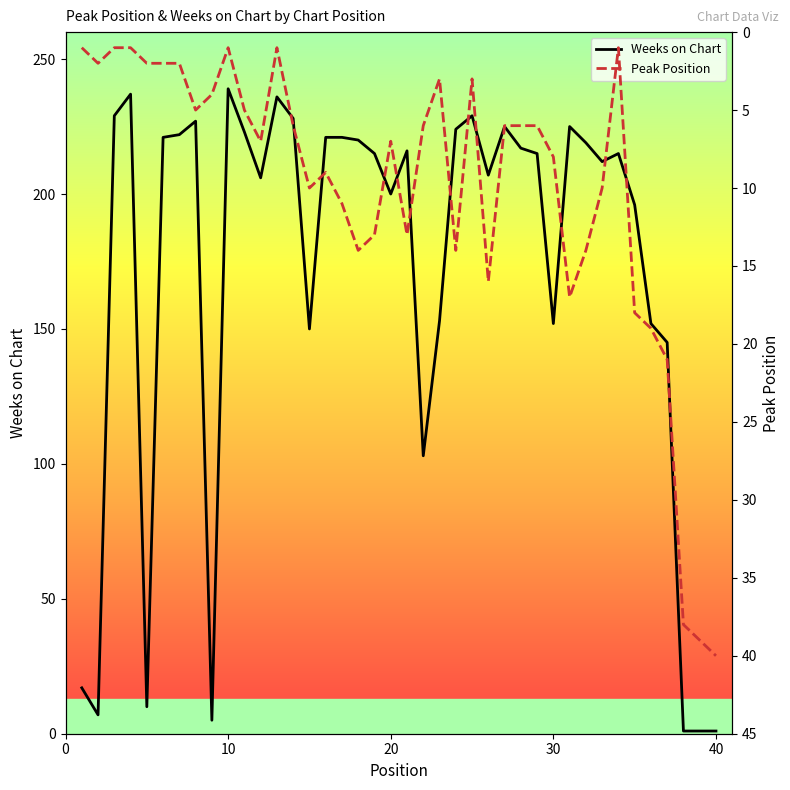

Which series has the largest total across all categories?

Weeks on Chart